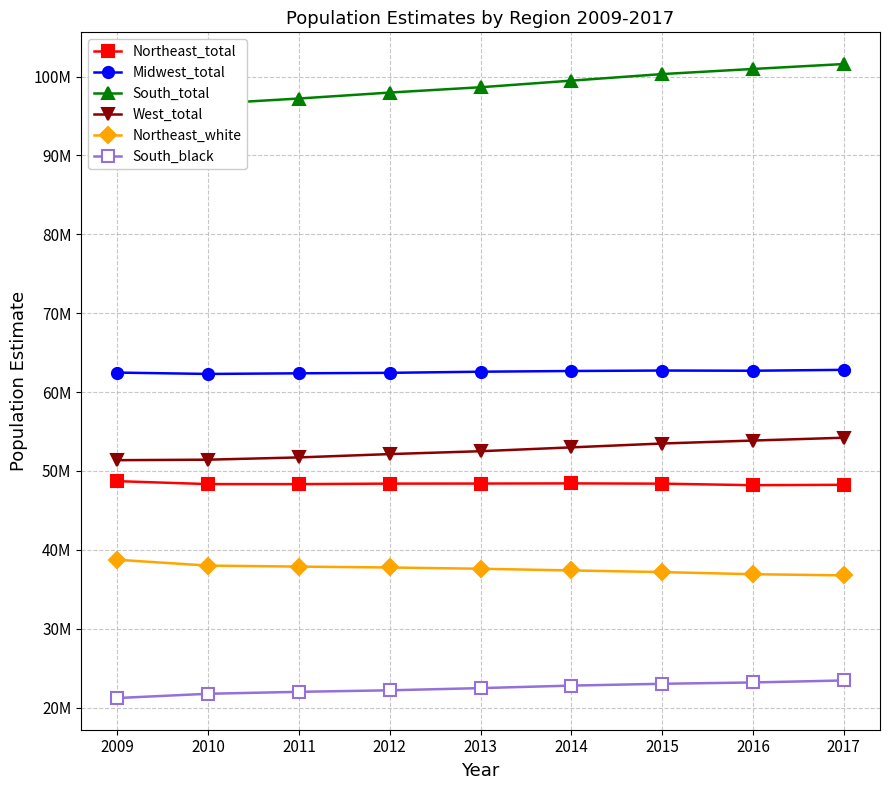

What is the average value of the Midwest_total series?

62568000